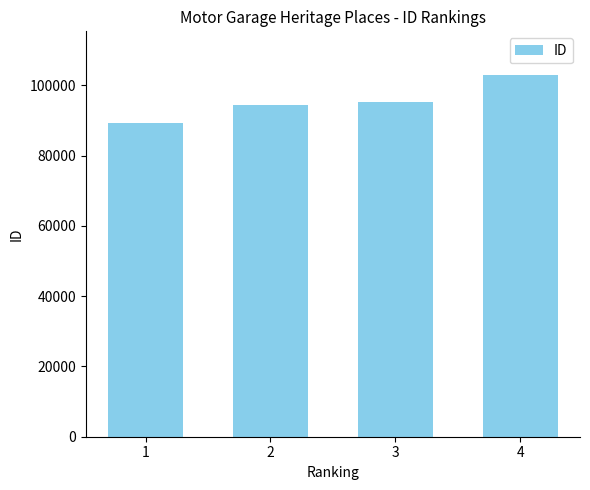

Are the bars horizontal?

No